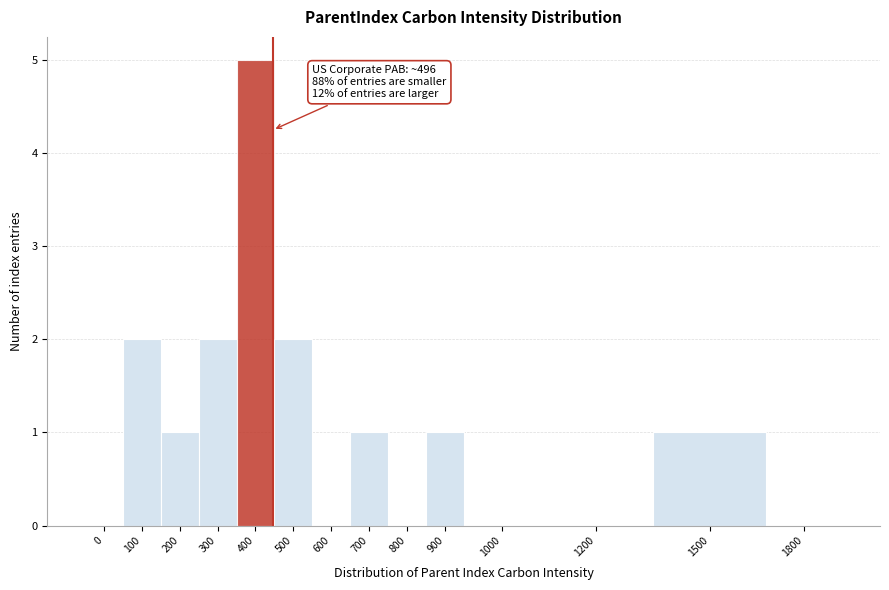

Reading left to right, what are all the values shown in this chart?

0=0	100=2	200=1	300=2	400=5	500=2	600=0	700=1	800=0	900=1	1000=0	1200=0	1500=1	1800=0